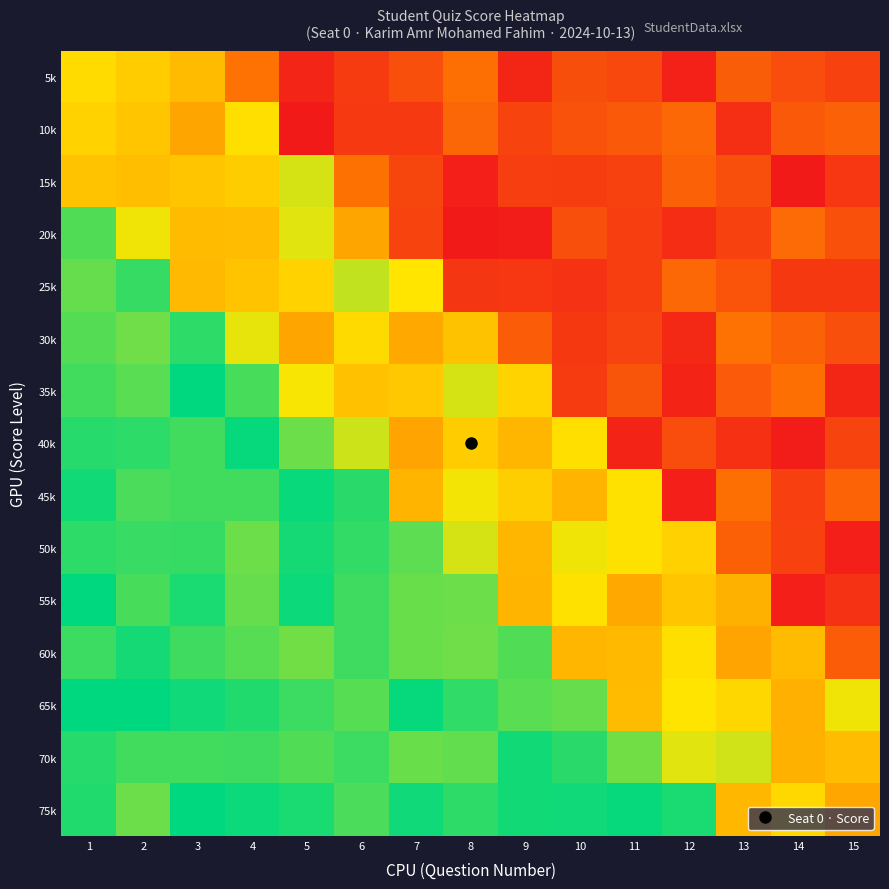

At which category does the chart reach its peak across all series?

2